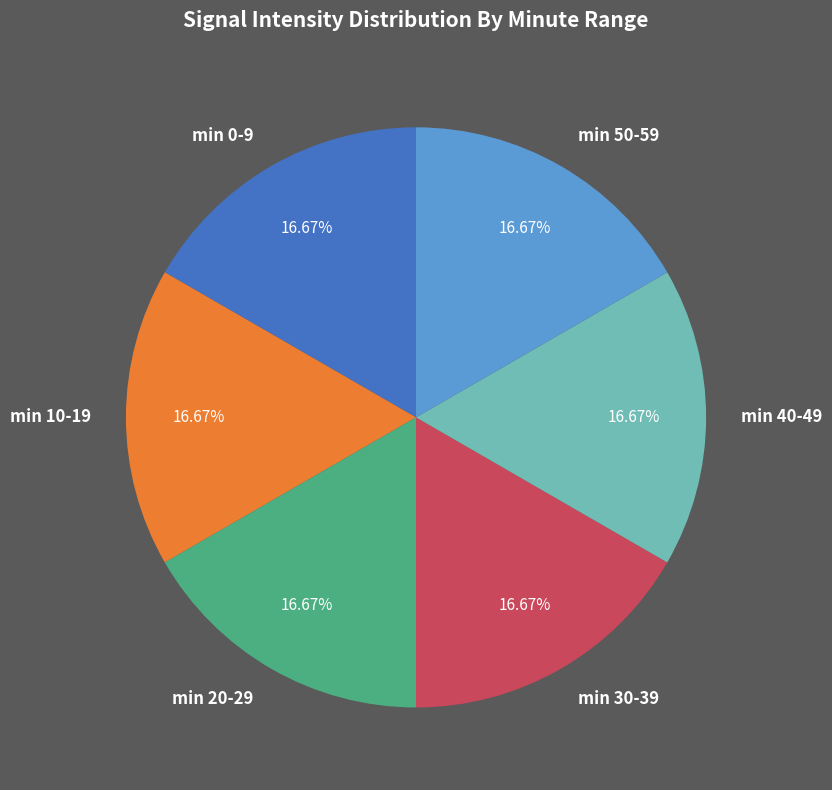

Approximately how many times larger is the value at min 50-59 compared to min 40-49?

1.0